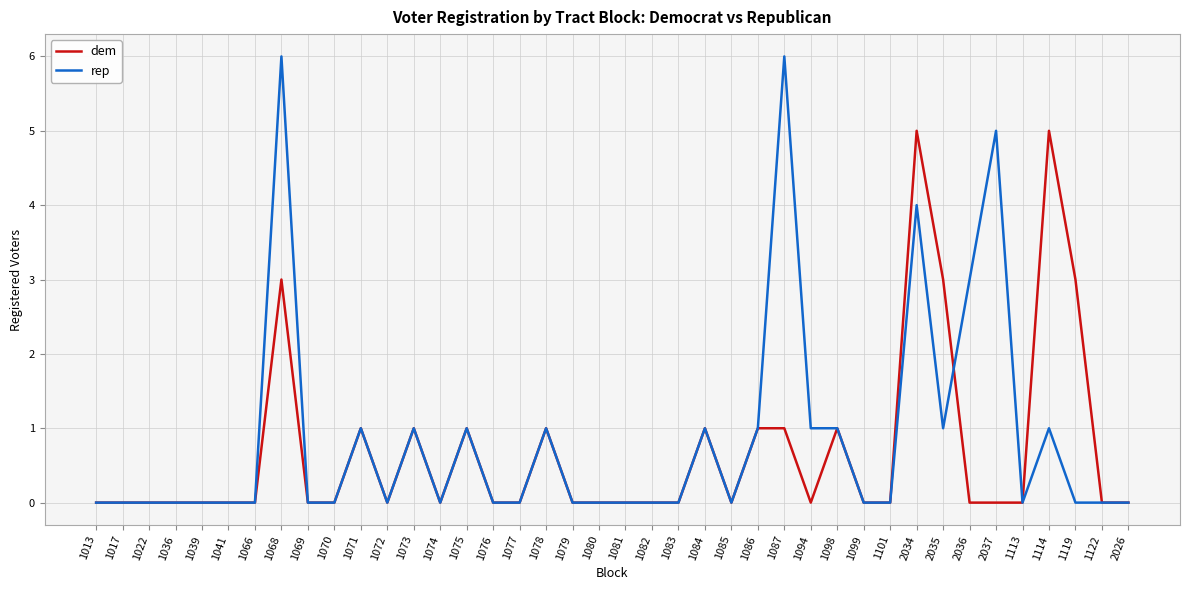

What position from the left is 1075?

15